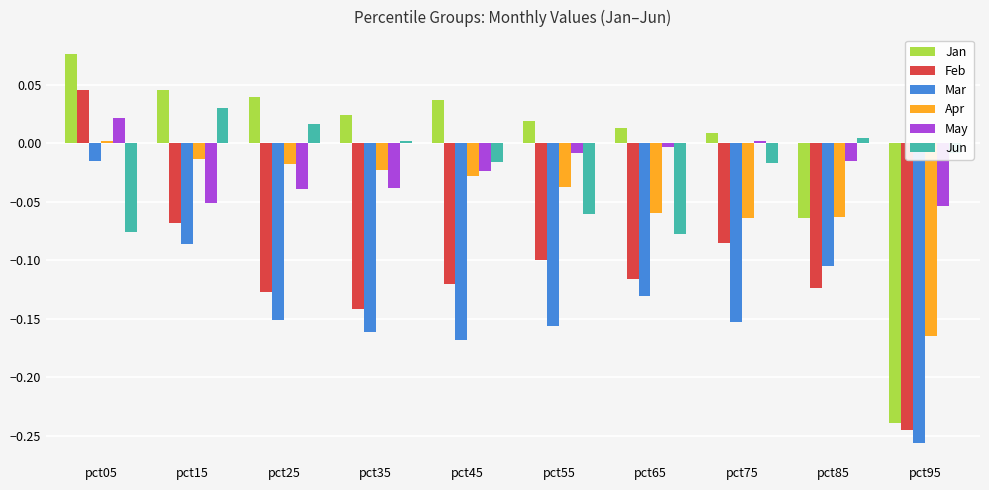

Is the value of Feb at pct35 greater than the value of Apr at pct35?

No